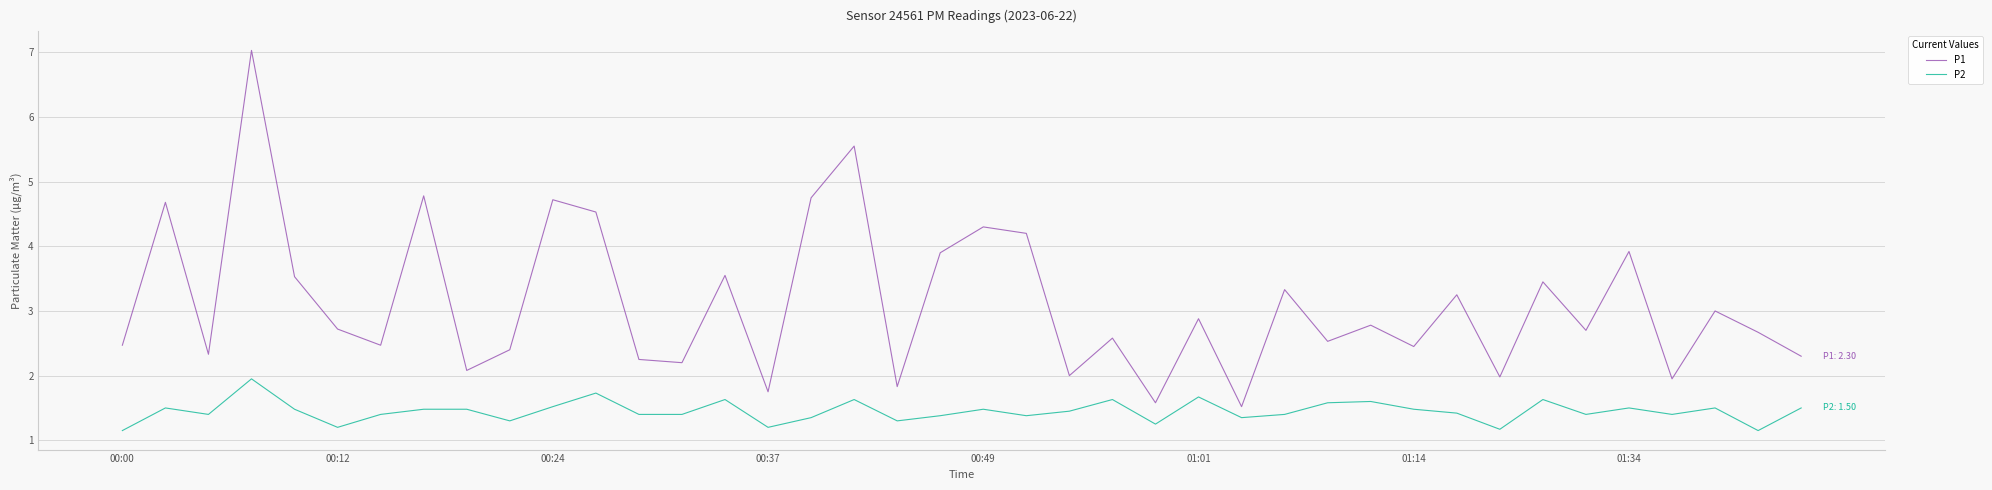

Is this an area chart (filled region under the line)?

No